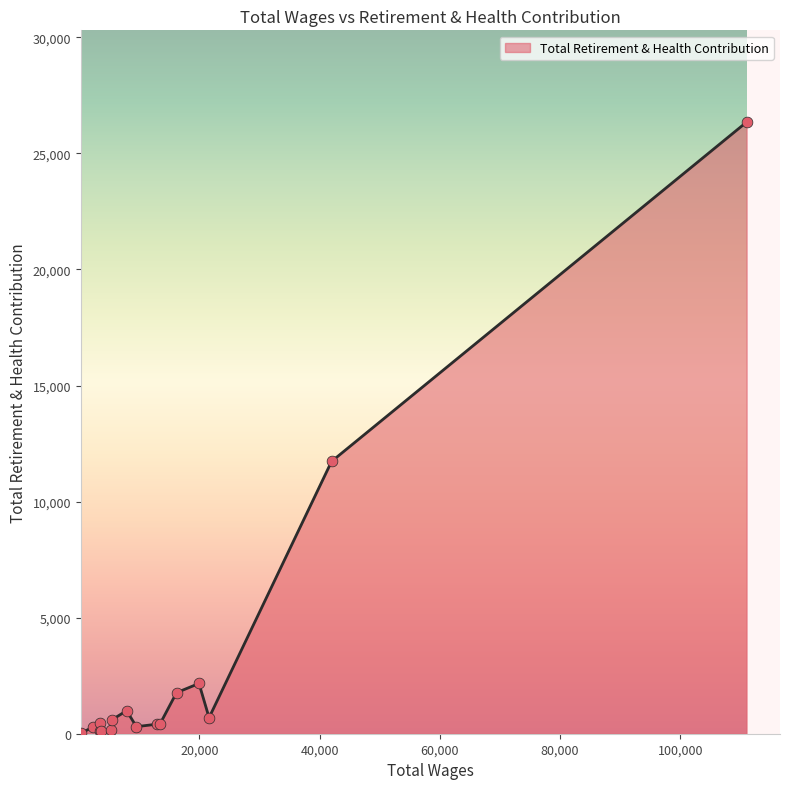

What is the greatest value displayed?

26348